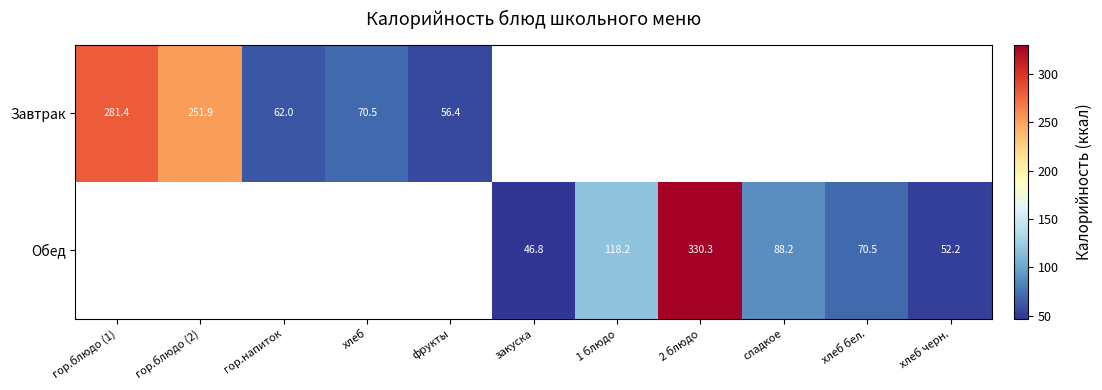

Is the value of Обед at хлеб бел. greater than the value of Завтрак at гор.блюдо (1)?

No